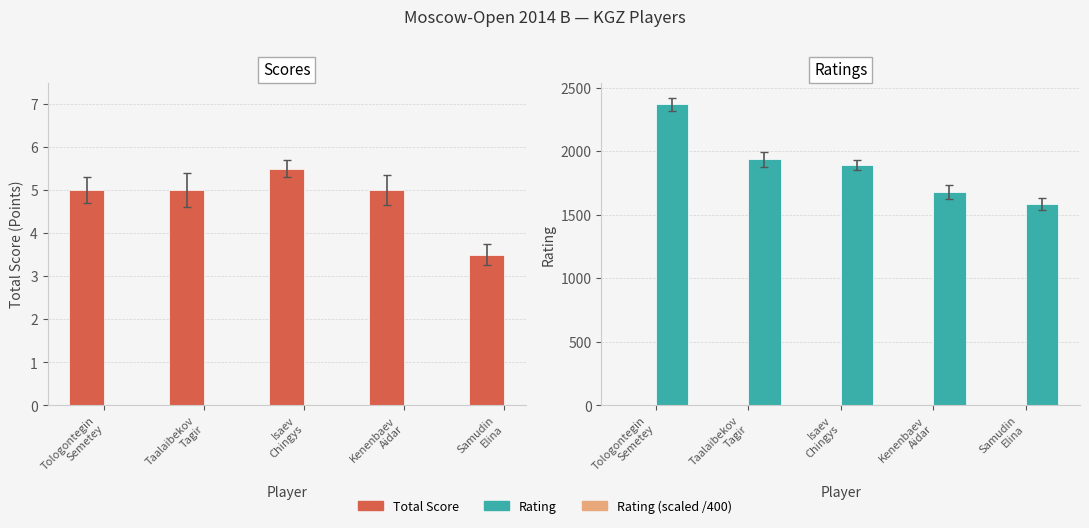

What is the value of the Total Score bar at the 5th from the left?

3.5